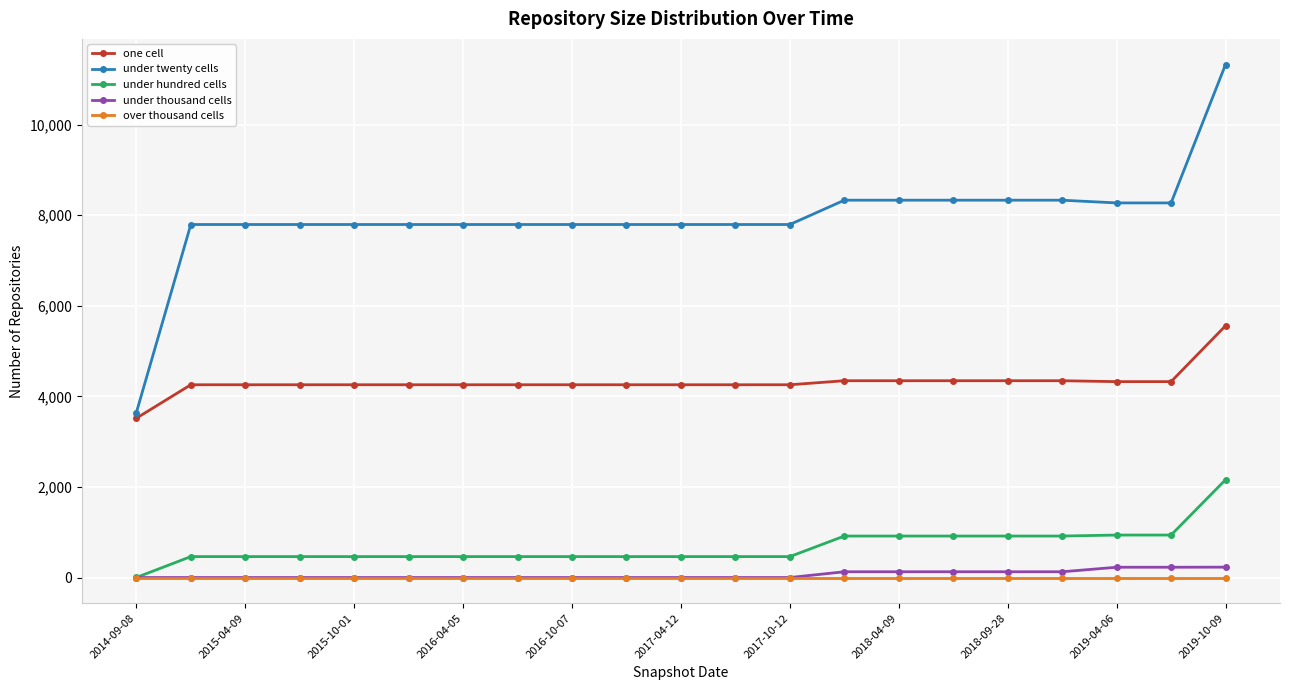

Which series has the largest range (max minus min)?

under twenty cells